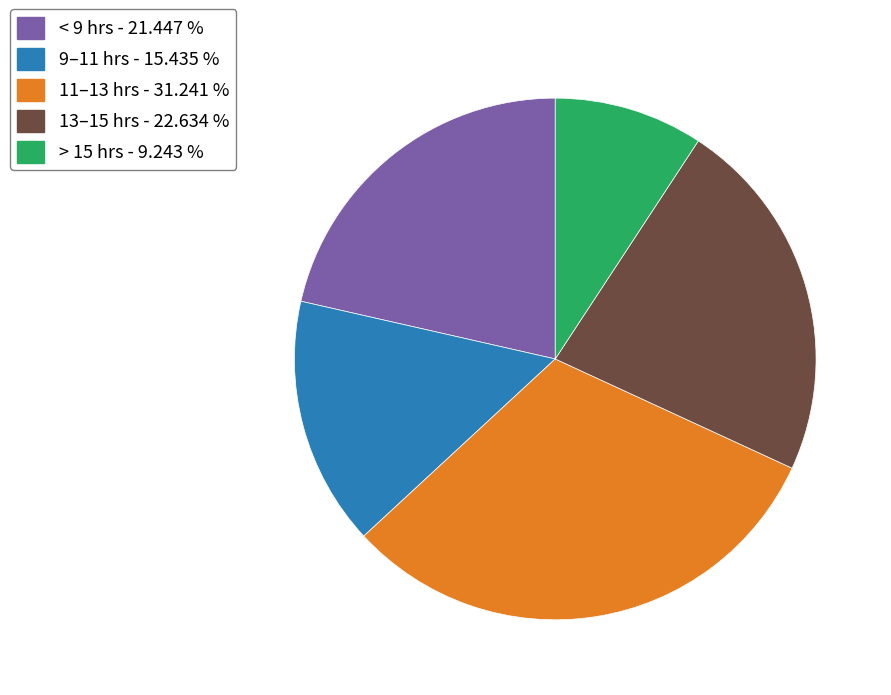

Is there any slice that represents more than half of the pie?

No